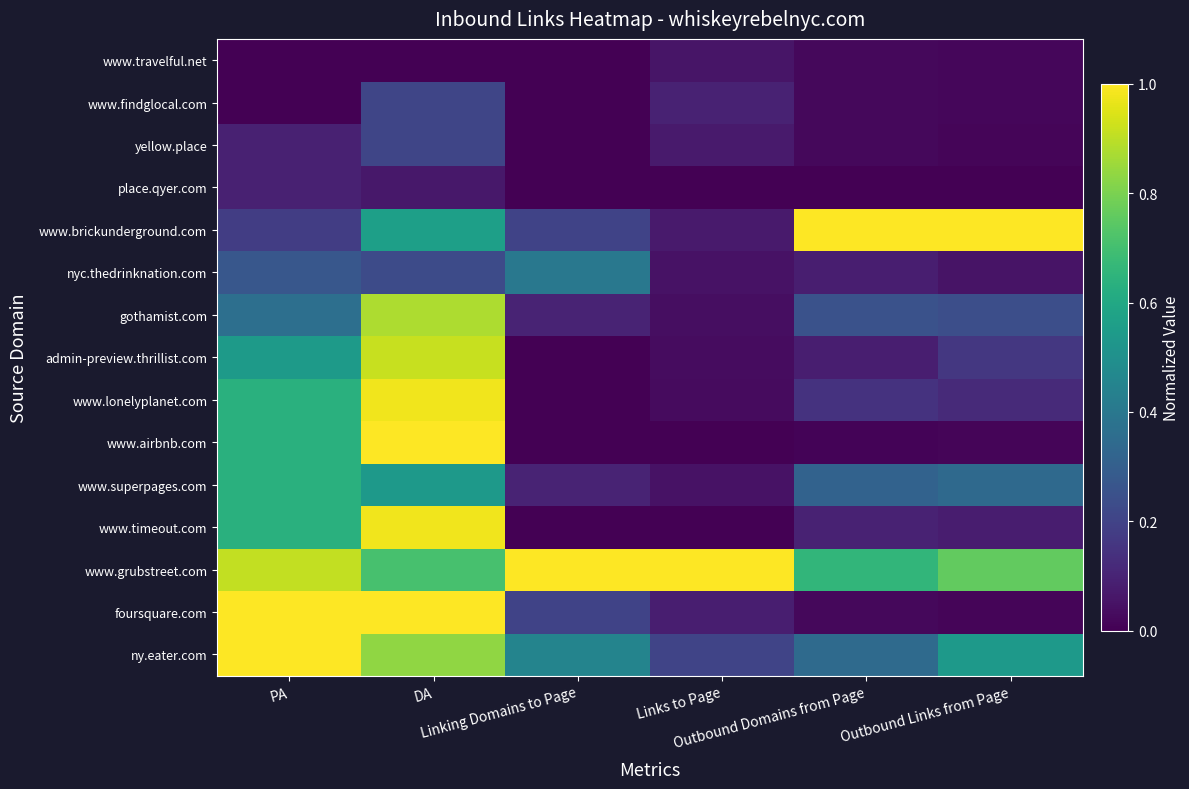

Reading left to right, transcribe all the data shown in this chart.

ny.eater.com: PA=1.0	DA=0.8	Linking Domains to Page=0.5	Links to Page=0.2	Outbound Domains from Page=0.3	Outbound Links from Page=0.5
foursquare.com: PA=1.0	DA=1.0	Linking Domains to Page=0.2	Links to Page=0.1	Outbound Domains from Page=0.0	Outbound Links from Page=0.0
www.grubstreet.com: PA=0.9	DA=0.7	Linking Domains to Page=1.0	Links to Page=1.0	Outbound Domains from Page=0.7	Outbound Links from Page=0.8
www.timeout.com: PA=0.6	DA=1.0	Linking Domains to Page=0.0	Links to Page=0.0	Outbound Domains from Page=0.1	Outbound Links from Page=0.1
www.superpages.com: PA=0.6	DA=0.5	Linking Domains to Page=0.1	Links to Page=0.0	Outbound Domains from Page=0.3	Outbound Links from Page=0.3
www.airbnb.com: PA=0.6	DA=1.0	Linking Domains to Page=0.0	Links to Page=0.0	Outbound Domains from Page=0.0	Outbound Links from Page=0.0
www.lonelyplanet.com: PA=0.6	DA=1.0	Linking Domains to Page=0.0	Links to Page=0.0	Outbound Domains from Page=0.1	Outbound Links from Page=0.1
admin-preview.thrillist.com: PA=0.5	DA=0.9	Linking Domains to Page=0.0	Links to Page=0.0	Outbound Domains from Page=0.1	Outbound Links from Page=0.2
gothamist.com: PA=0.4	DA=0.9	Linking Domains to Page=0.1	Links to Page=0.0	Outbound Domains from Page=0.2	Outbound Links from Page=0.2
nyc.thedrinknation.com: PA=0.3	DA=0.2	Linking Domains to Page=0.4	Links to Page=0.0	Outbound Domains from Page=0.1	Outbound Links from Page=0.1
www.brickunderground.com: PA=0.2	DA=0.6	Linking Domains to Page=0.2	Links to Page=0.1	Outbound Domains from Page=1.0	Outbound Links from Page=1.0
place.qyer.com: PA=0.1	DA=0.1	Linking Domains to Page=0.0	Links to Page=0.0	Outbound Domains from Page=0.0	Outbound Links from Page=0.0
yellow.place: PA=0.1	DA=0.2	Linking Domains to Page=0.0	Links to Page=0.1	Outbound Domains from Page=0.0	Outbound Links from Page=0.0
www.findglocal.com: PA=0.0	DA=0.2	Linking Domains to Page=0.0	Links to Page=0.1	Outbound Domains from Page=0.0	Outbound Links from Page=0.0
www.travelful.net: PA=0.0	DA=0.0	Linking Domains to Page=0.0	Links to Page=0.1	Outbound Domains from Page=0.0	Outbound Links from Page=0.0